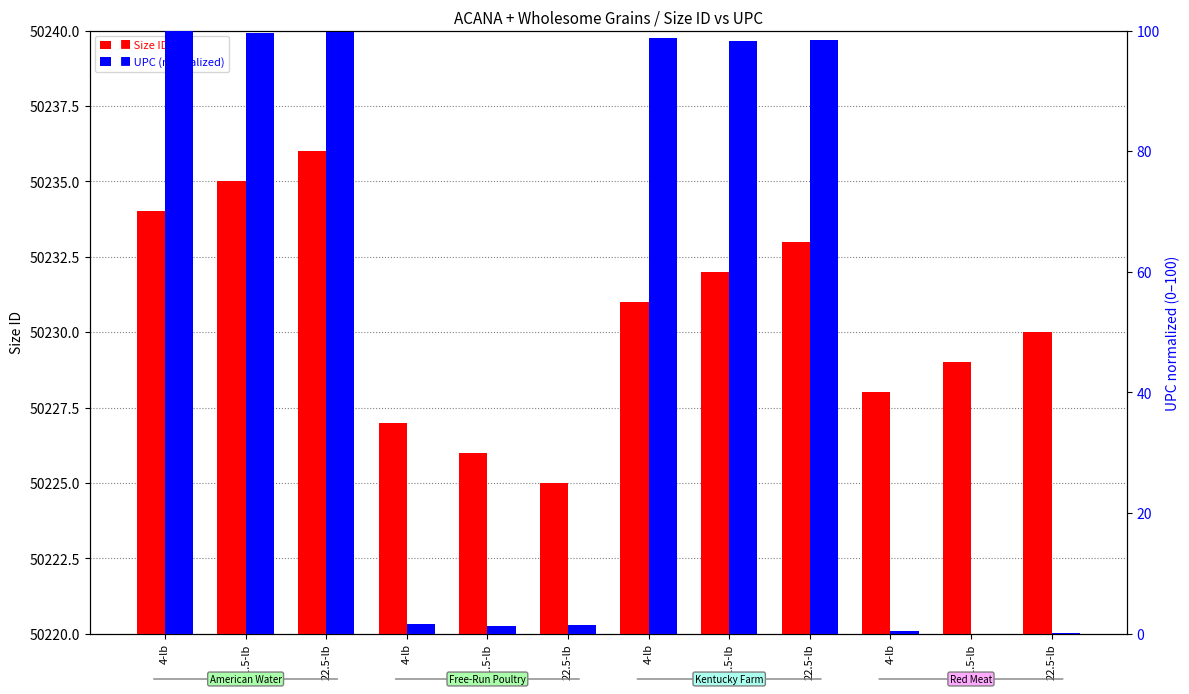

The value of Size ID at 11.5-lb is 80027.0. True or false?

False